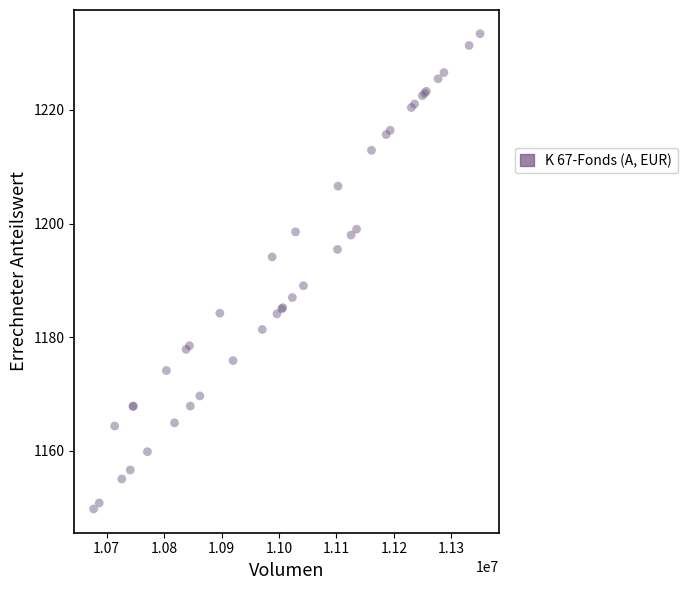

What Y value in the scatter plot is closest to 1191?

1189.0